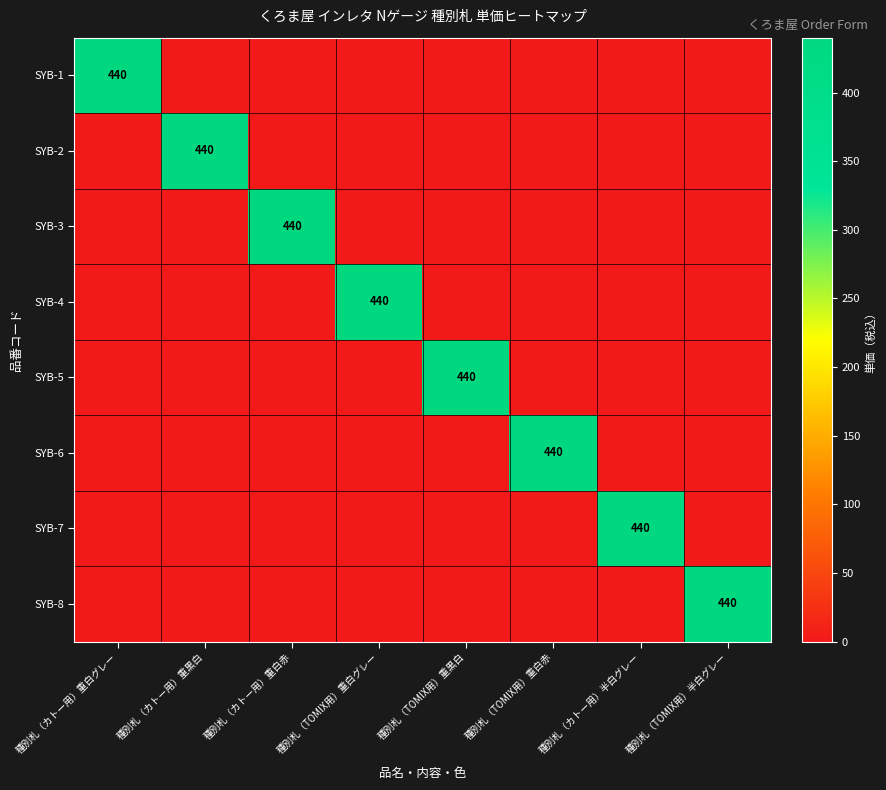

What is the total value across all series at 種別札（カトー用）重白グレー?

440